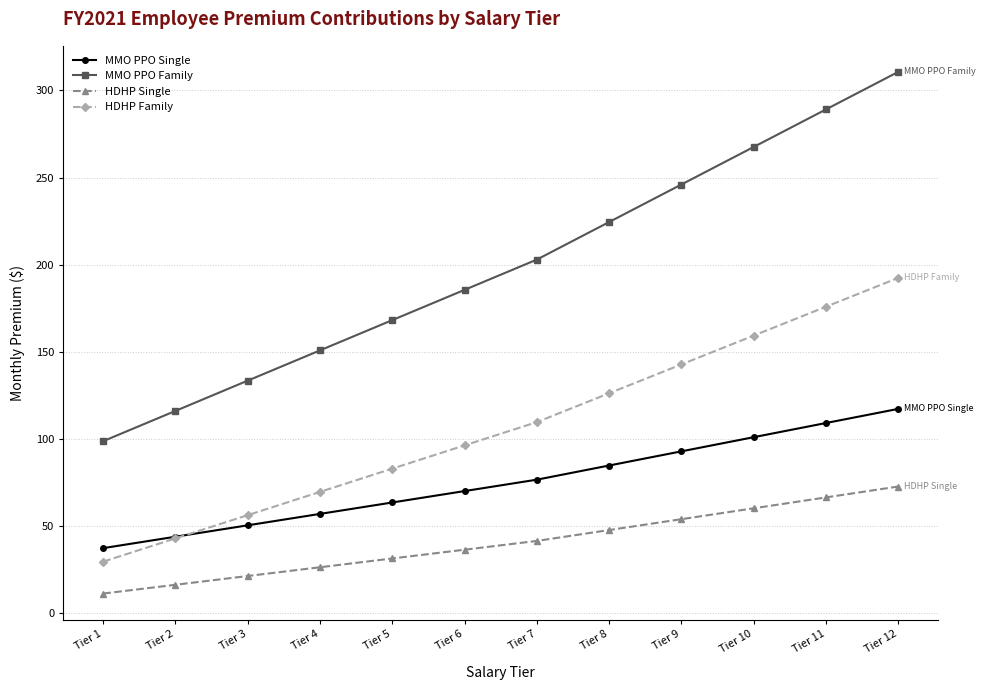

How many categories are shown in the chart?

12